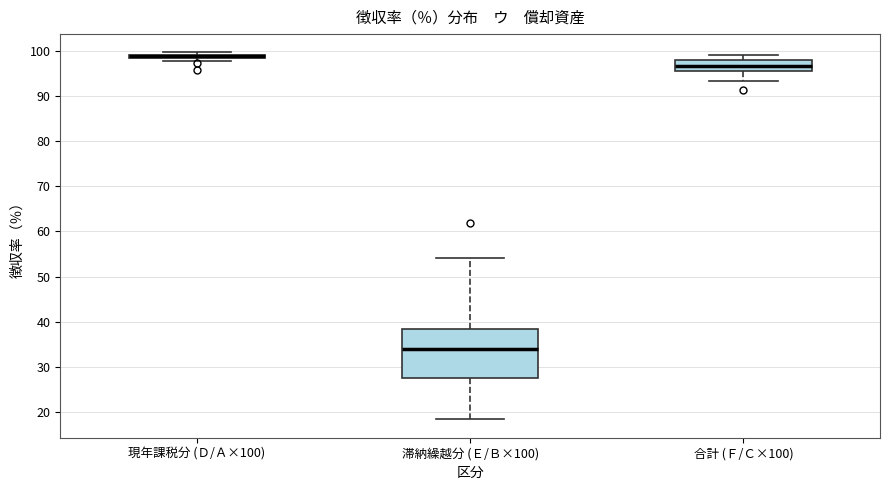

Where does the median line of the box for 滞納繰越分 (Ｅ/Ｂ×100) sit on the y-axis? The values are not printed on the chart, so give them approximately, as read against the axis.

34